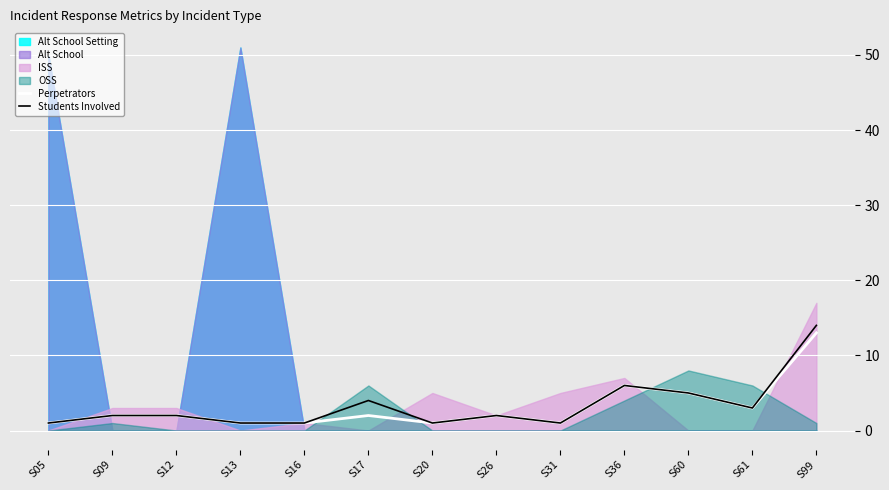

True or false: Students Involved and Perpetrators cross at least once.

False